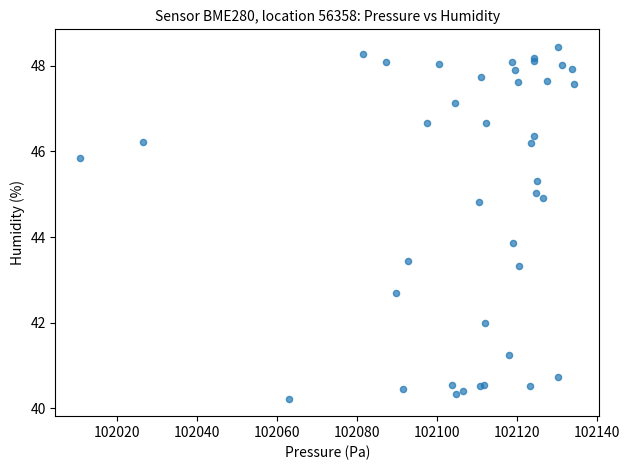

What Y value in the scatter plot is closest to 44?

43.9